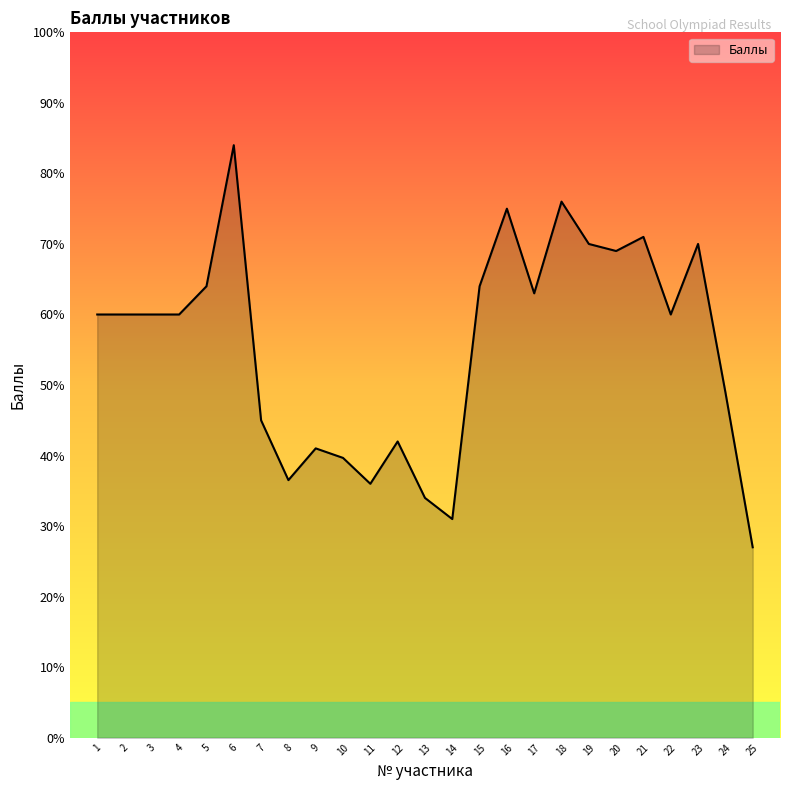

How many lines are shown in the chart?

1